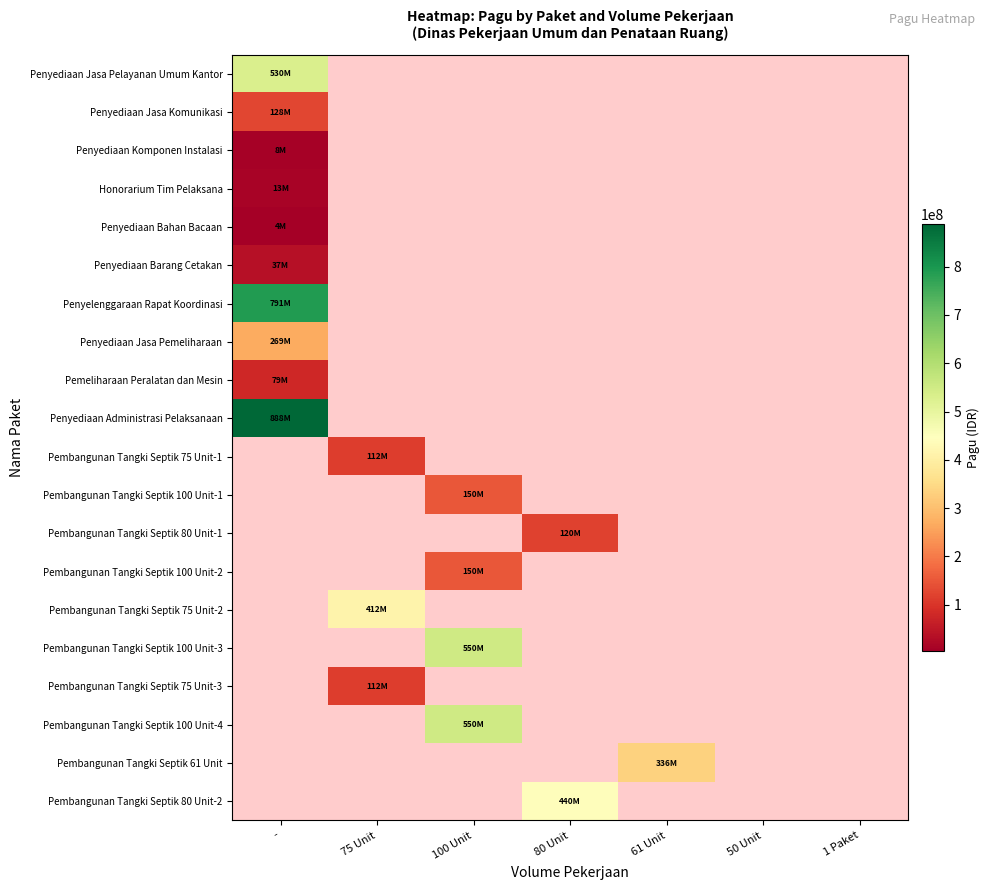

Count the number of data series in this chart.

20